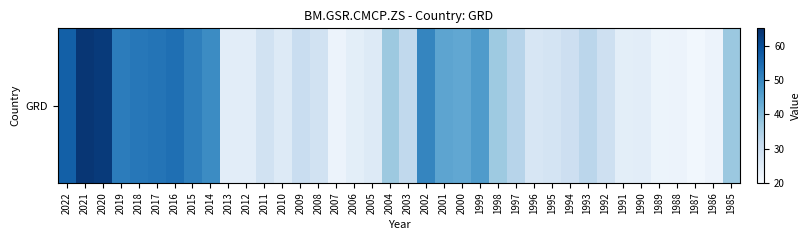

Approximately how many times larger is the value at 2004 compared to 1986?

1.6